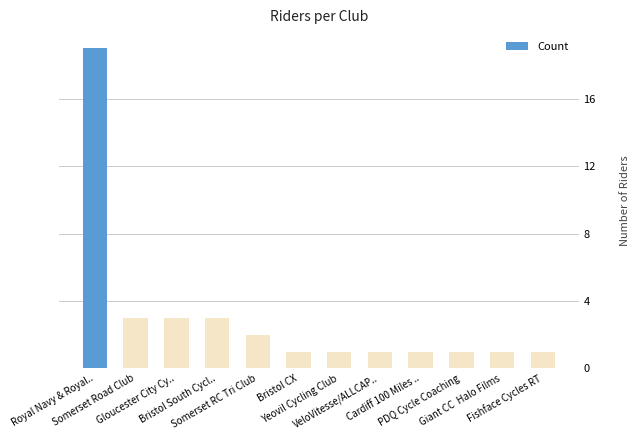

Are the bars grouped side by side (vs. stacked)?

No